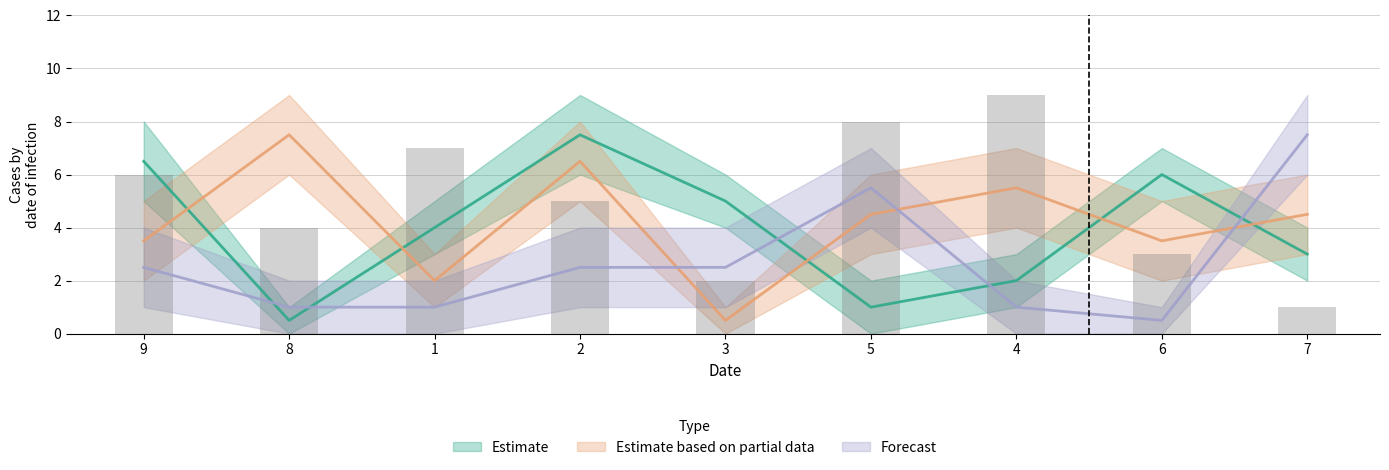

What is the total value across all series at 2?

16.5